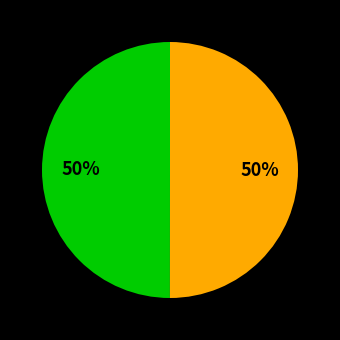

To the nearest percent, what is the average slice percentage?

50%